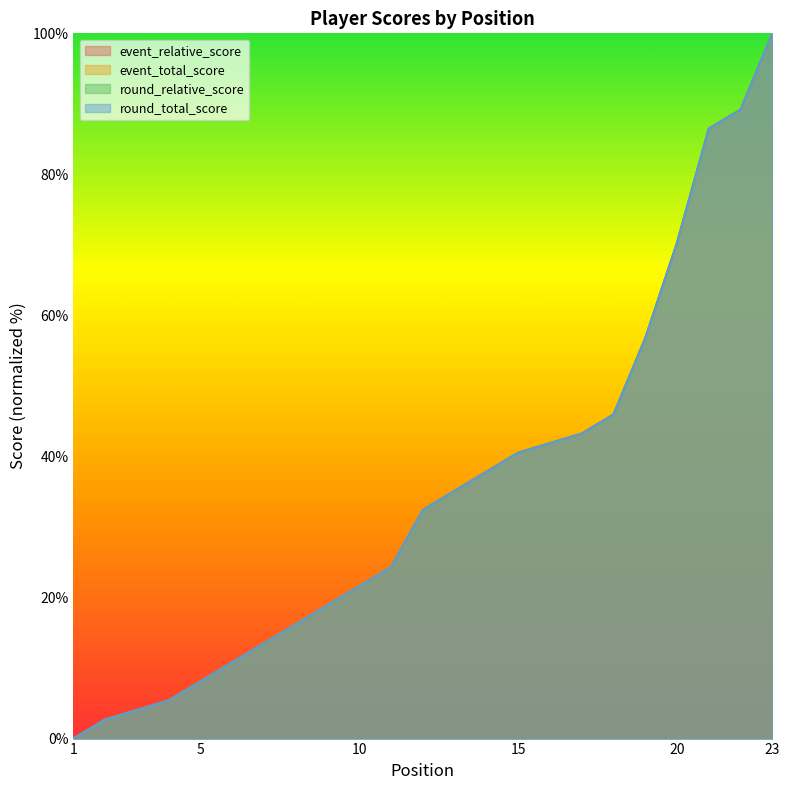

Count the number of categories in the chart.

23